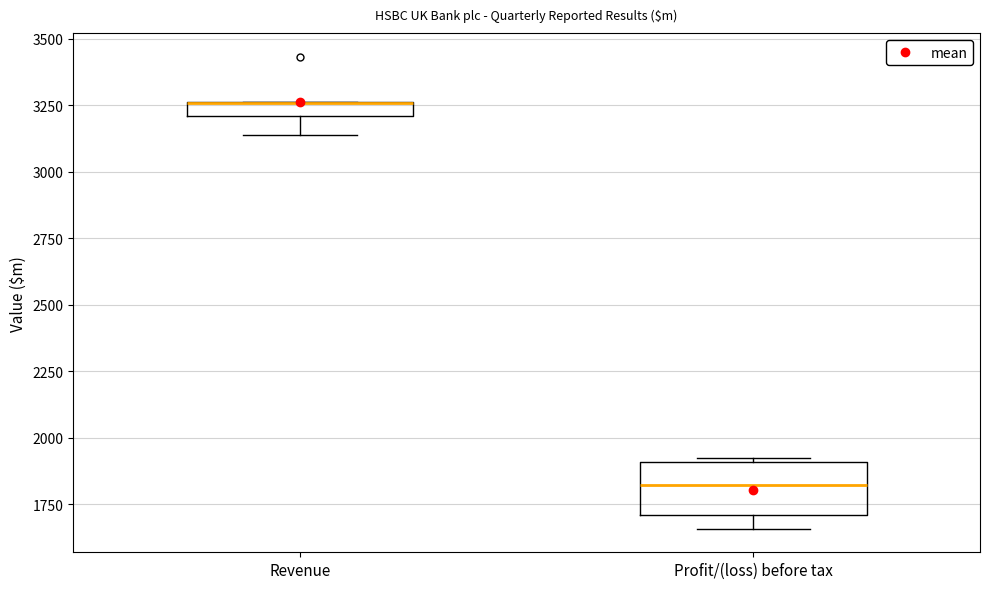

Comparing the boxes themselves (not the whiskers), which one is the tallest?

Profit/(loss) before tax